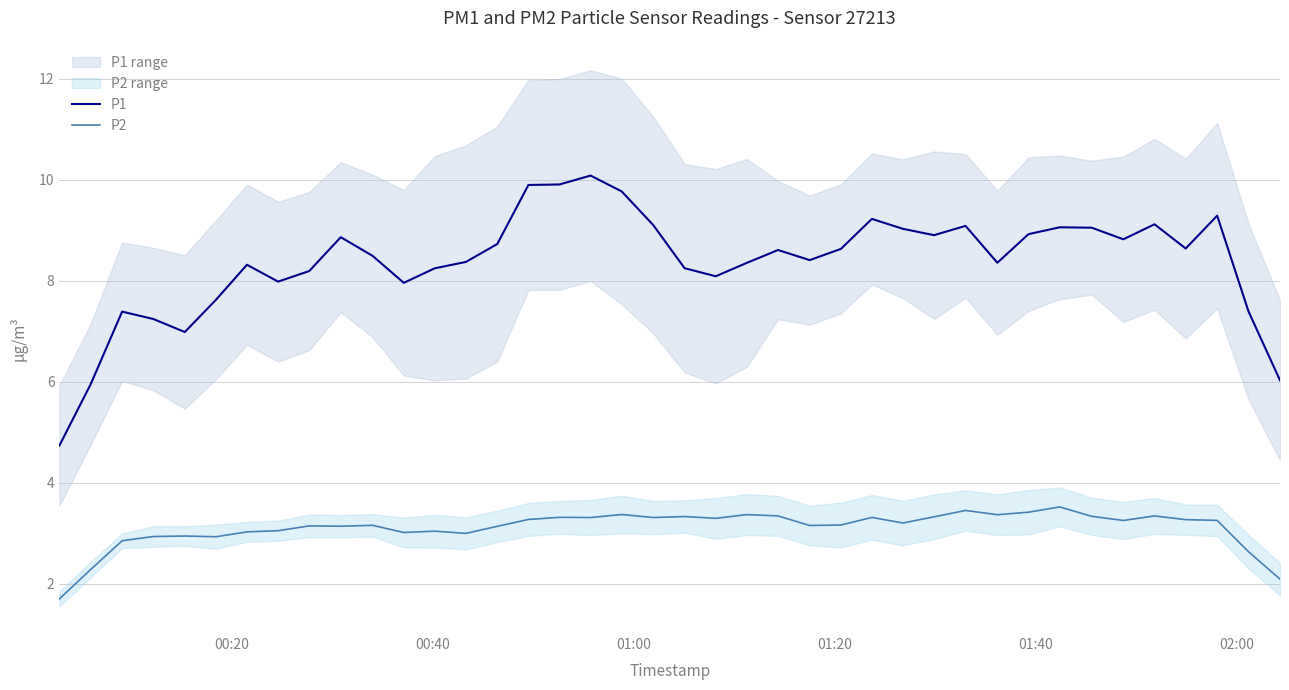

Rank the series by their average value, from lowest to highest.

P2, P1